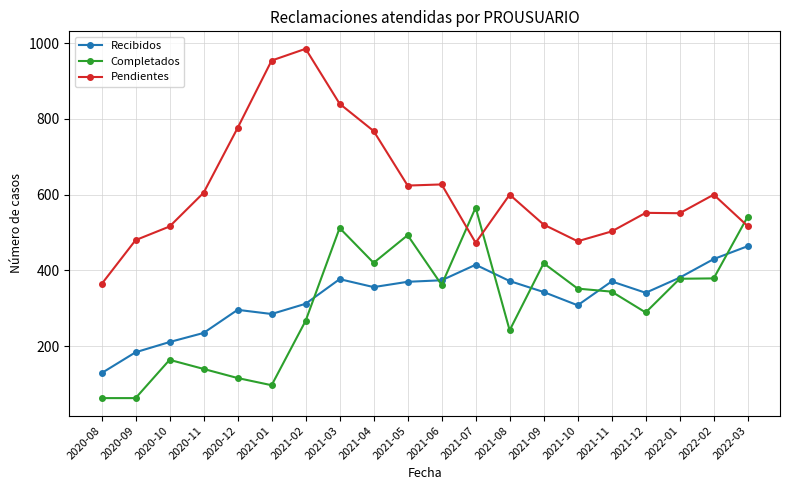

Rank the series by their maximum value, from highest to lowest.

Pendientes, Completados, Recibidos